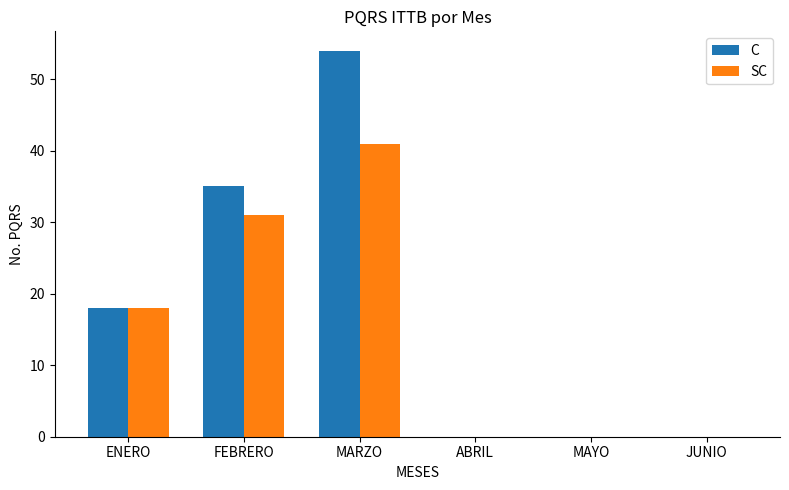

Which series has the largest total across all categories?

C